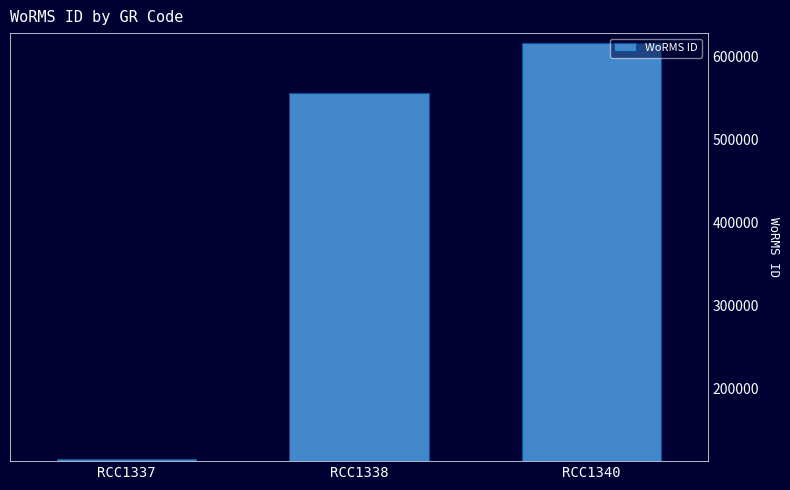

What is the minimum value shown in the chart?

115087